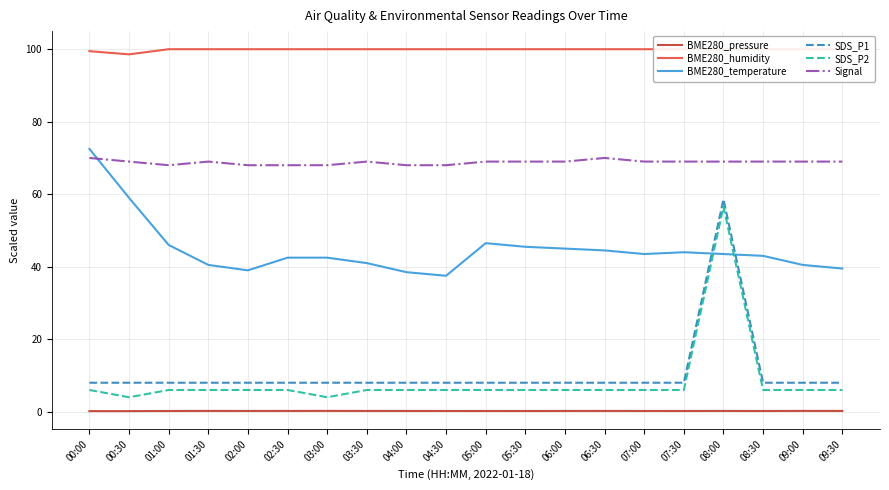

What is the label of the 6th point from the right?

07:00